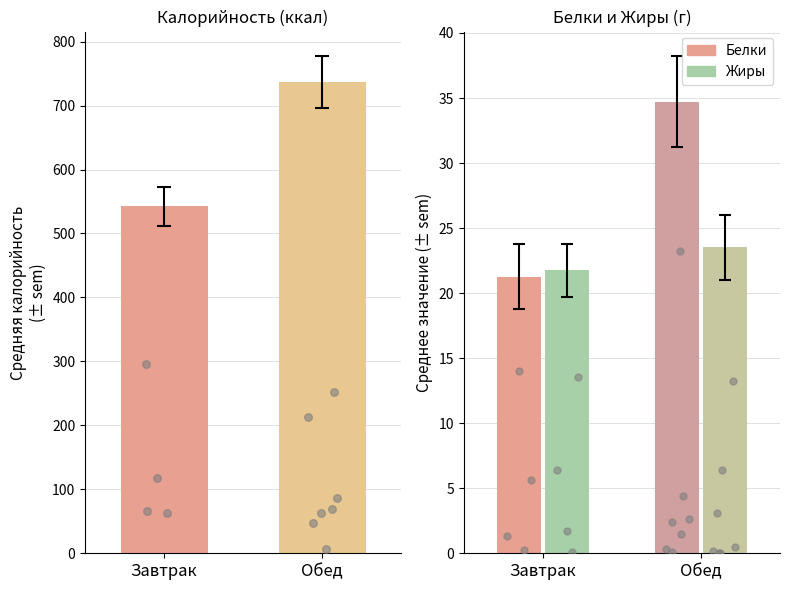

Which series contains the highest Y value?

Калорийность